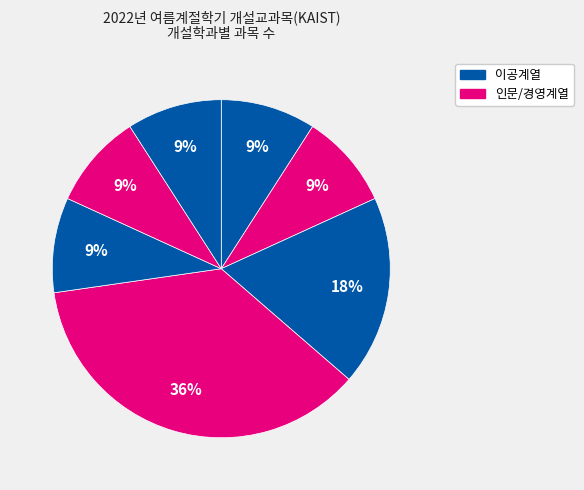

Count the number of slices in the pie.

7